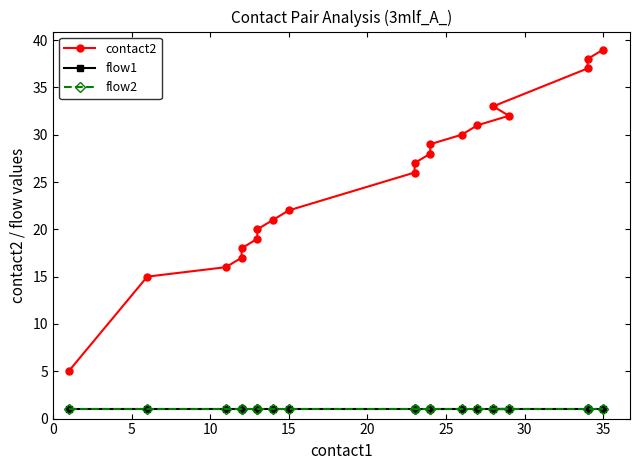

Does the chart display data point markers on the line(s)?

Yes